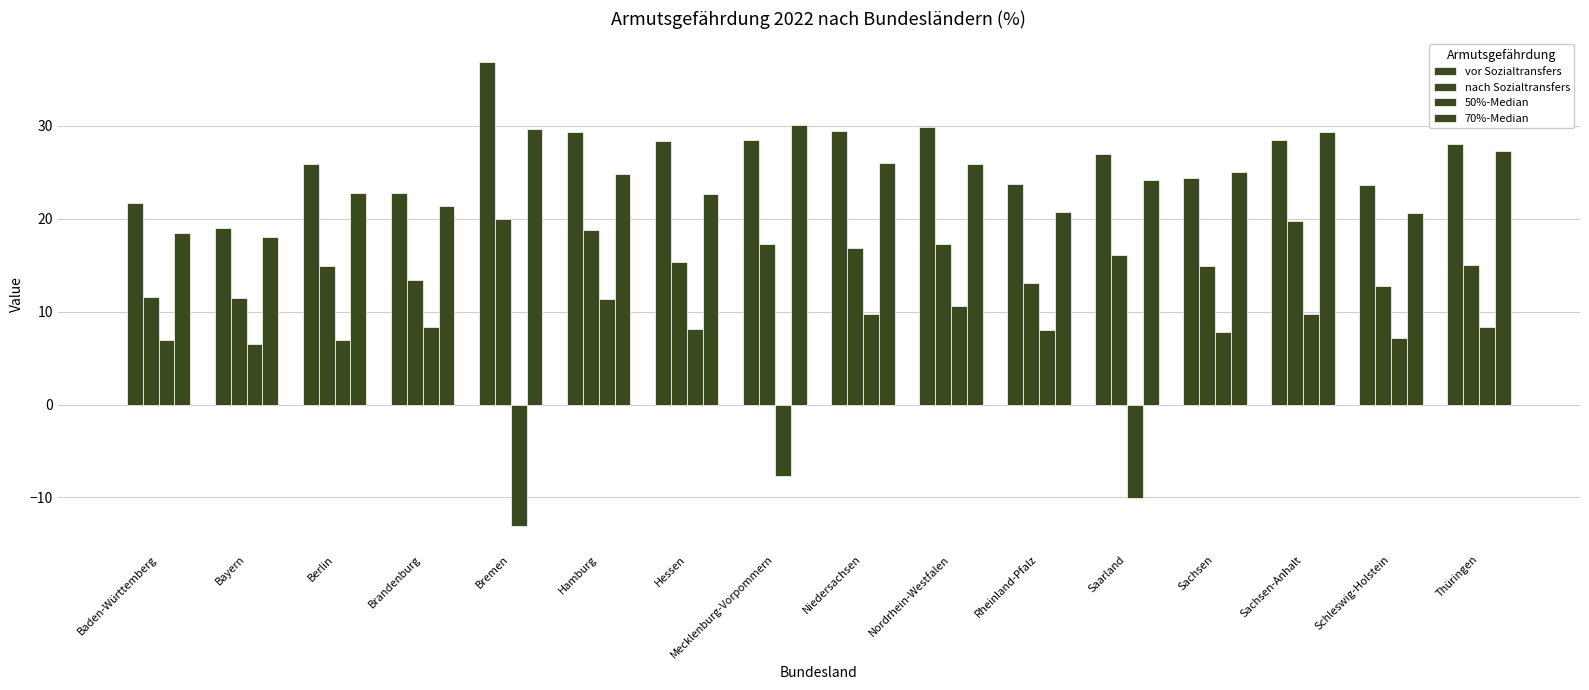

Rank the categories by 70%-Median value from lowest to highest.

Bayern, Baden-Württemberg, Schleswig-Holstein, Rheinland-Pfalz, Brandenburg, Hessen, Berlin, Saarland, Hamburg, Sachsen, Nordrhein-Westfalen, Niedersachsen, Thüringen, Sachsen-Anhalt, Bremen, Mecklenburg-Vorpommern